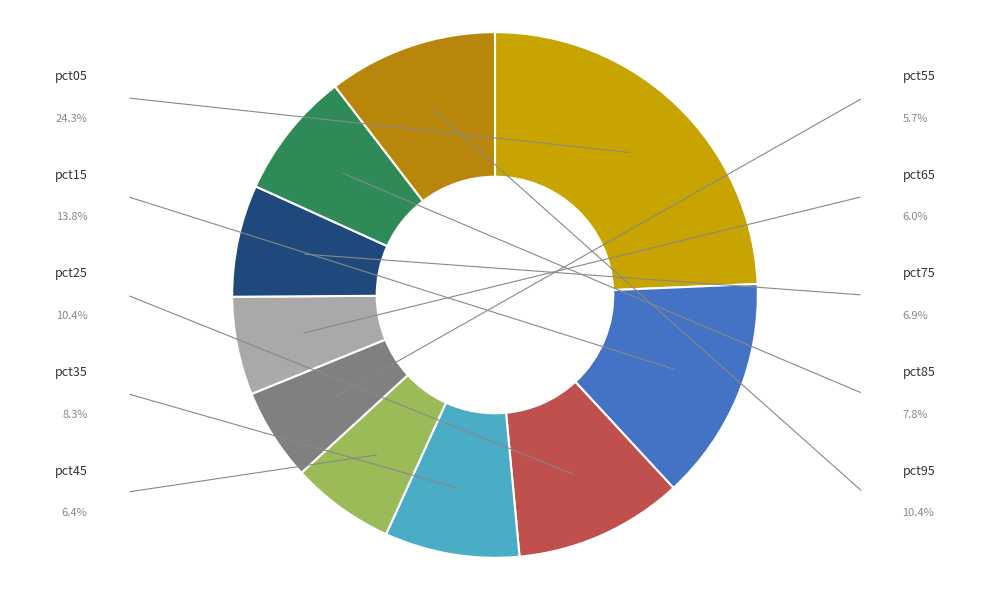

How many slices are in this pie chart?

10